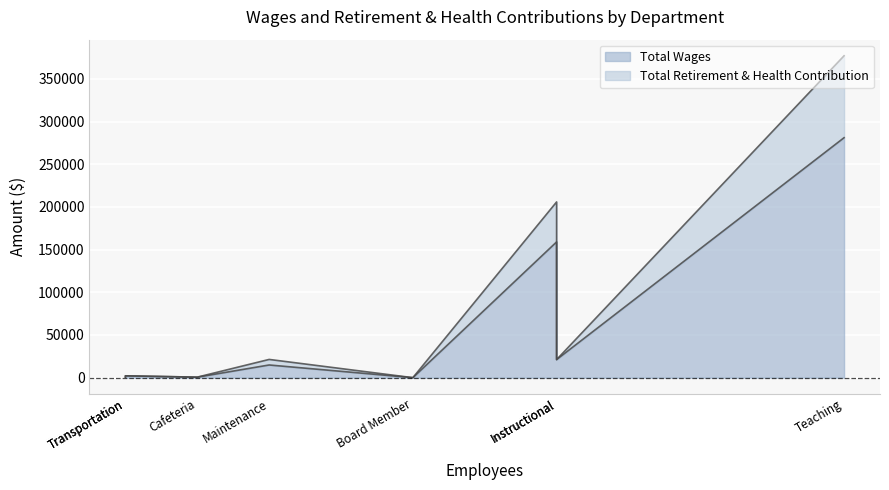

Where is Total Wages nearest to the value 140520?

Administration